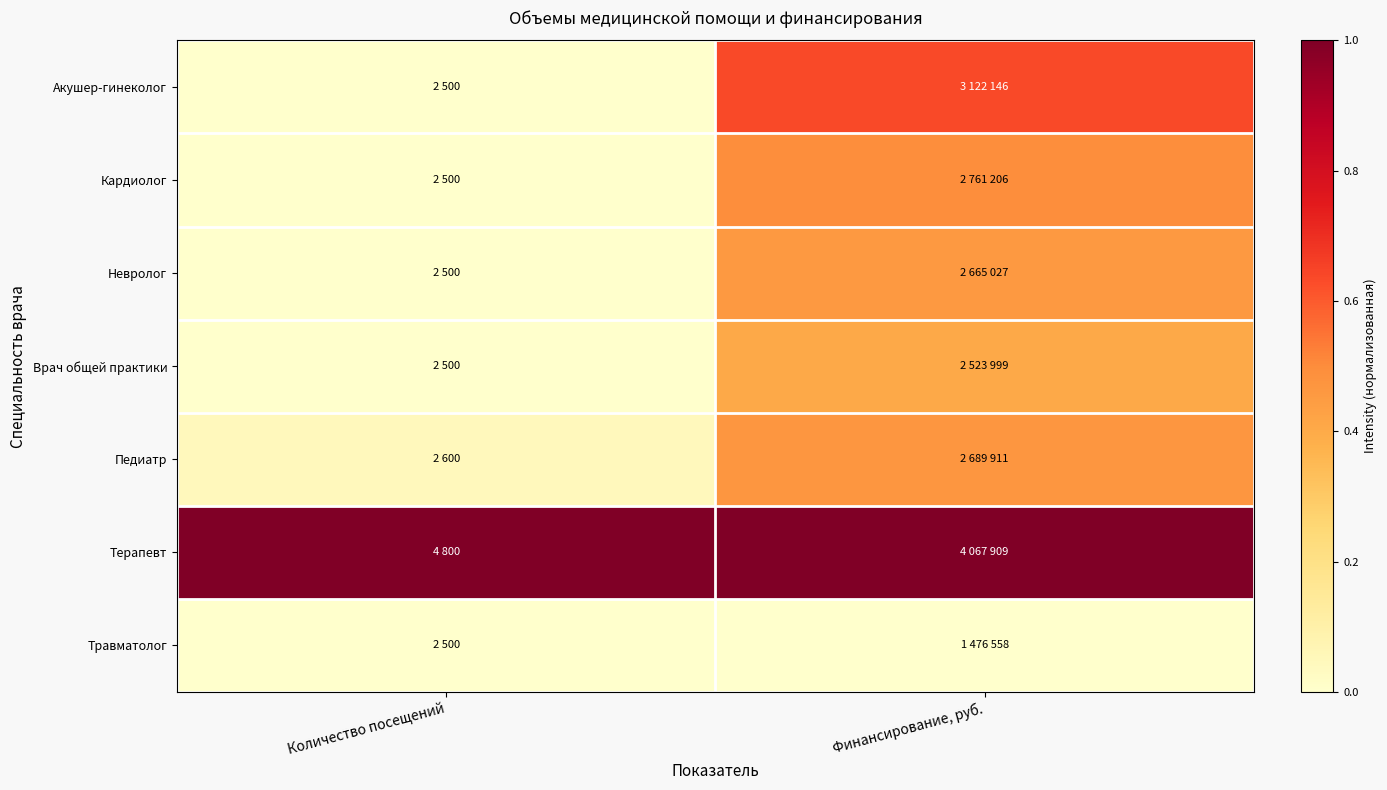

Count the number of data series in this chart.

7